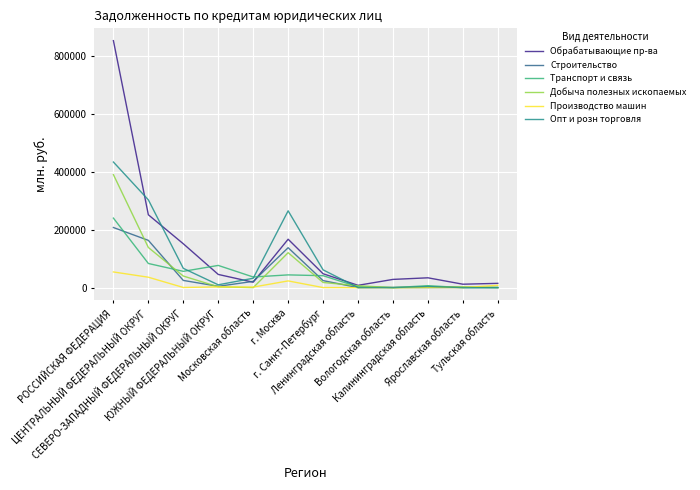

At which label does Транспорт и связь first exceed 41225?

РОССИЙСКАЯ ФЕДЕРАЦИЯ